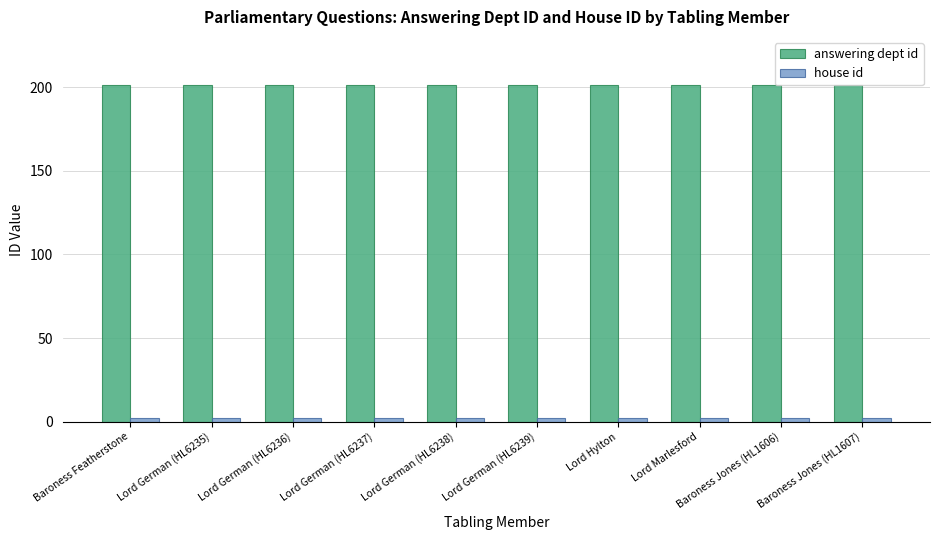

At how many categories does at least one series exceed 148?

10